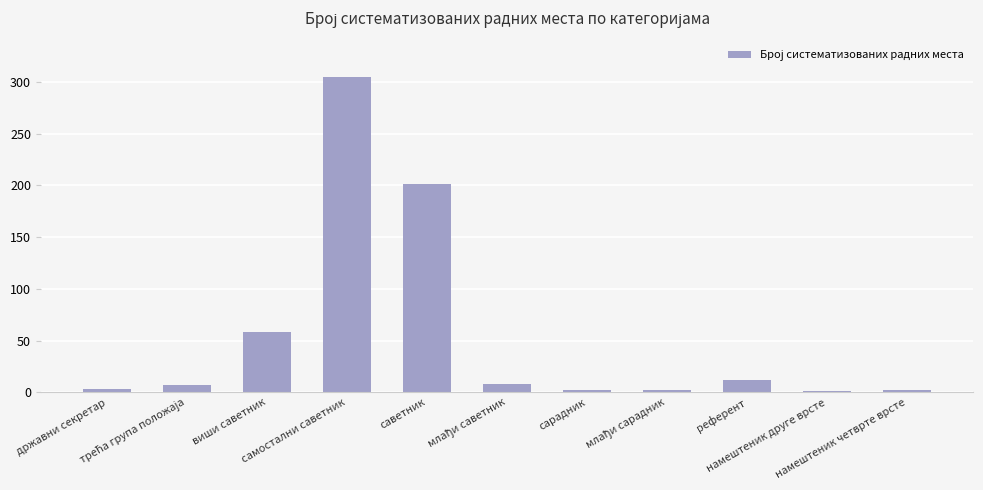

What is the sum of all values?

601